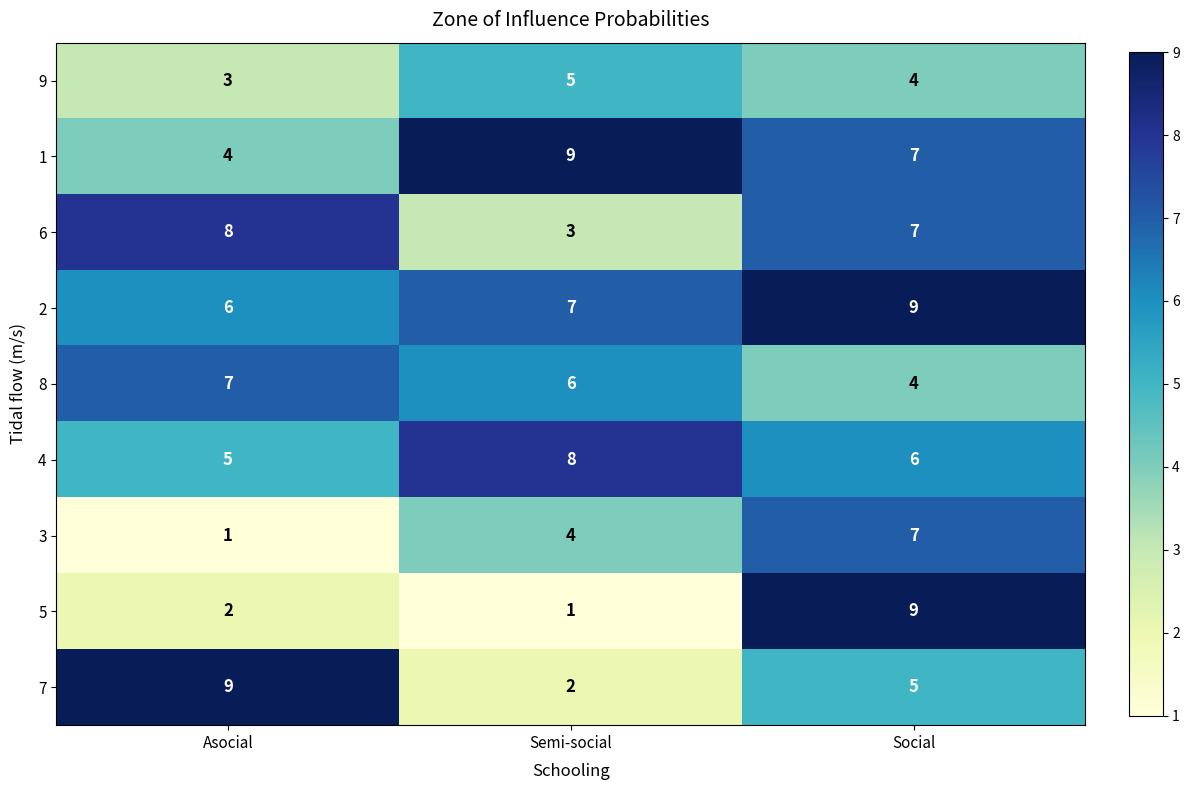

What is the maximum value shown in the chart?

9